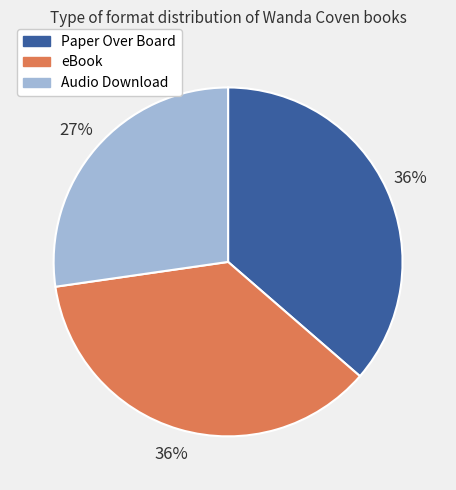

Does eBook represent more than half of the total?

No